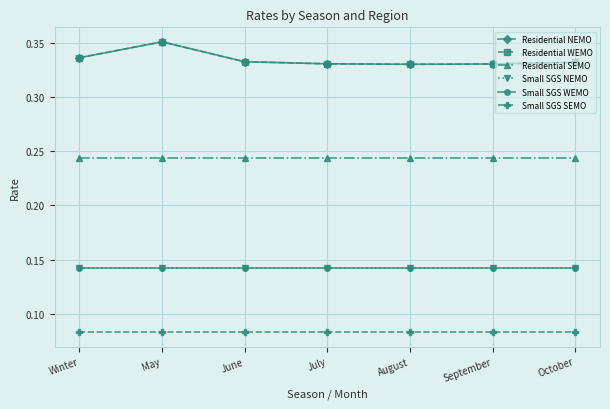

Rank the categories by Residential SEMO value from lowest to highest.

Winter, May, June, July, August, September, October